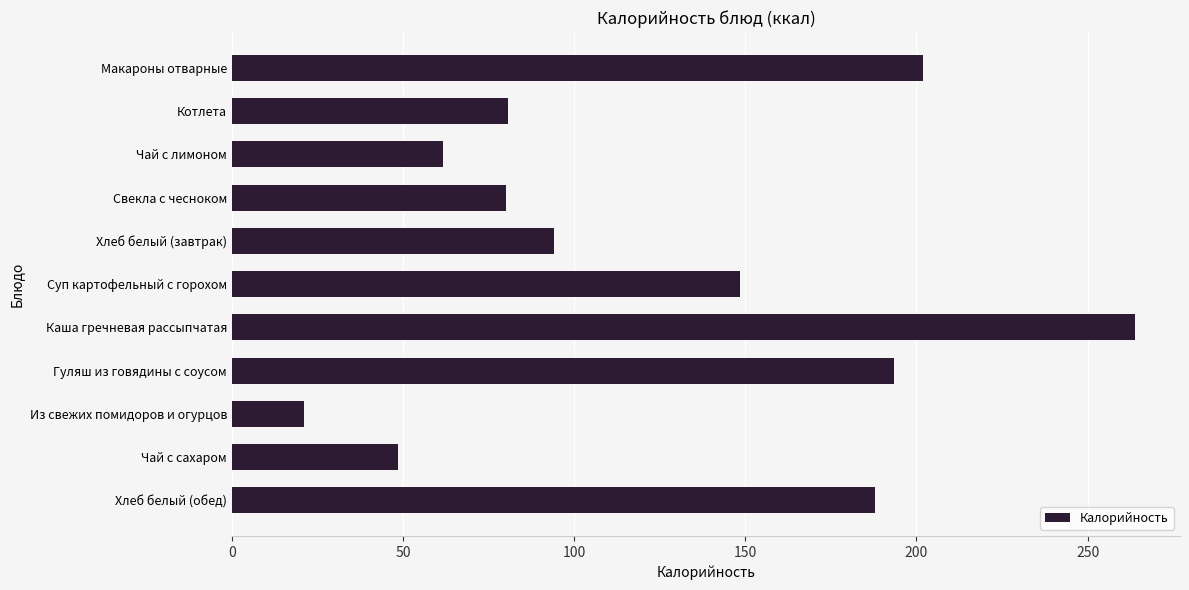

What position from the top is Из свежих помидоров и огурцов?

9